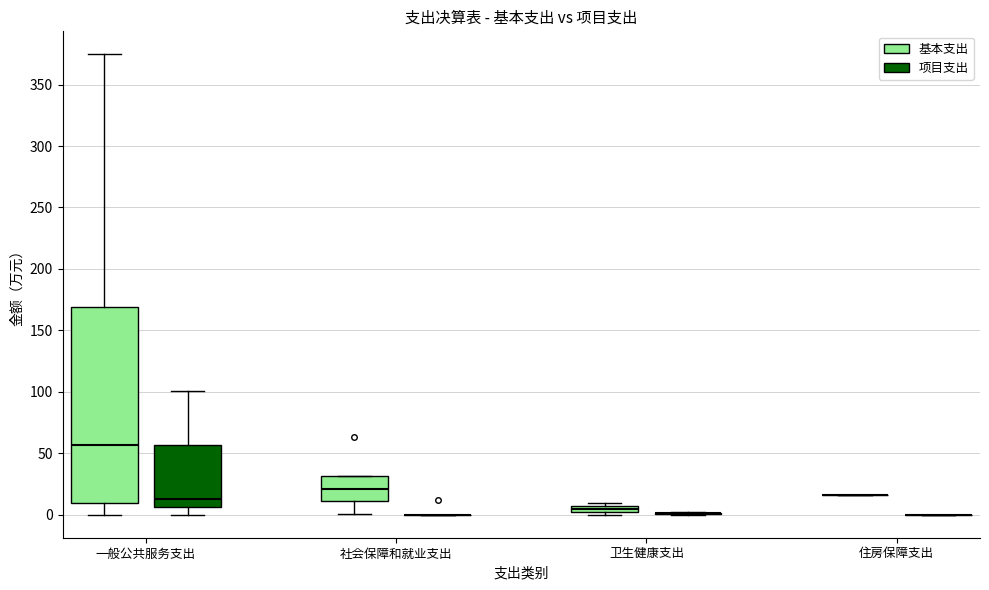

Where is the lower edge of the box for 卫生健康支出 (基本支出) on the y-axis? The values are not printed on the chart, so give them approximately, as read against the axis.

0